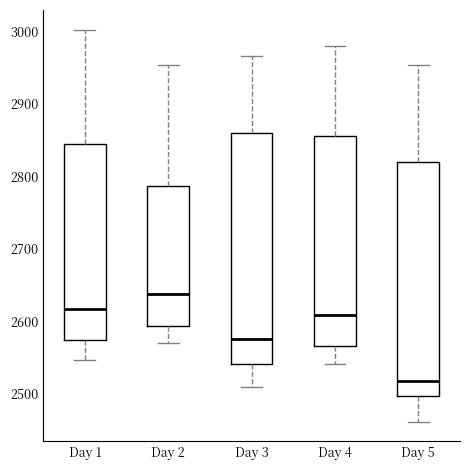

Reading left to right, transcribe this box plot: for each box, give where its median line is, the range the box spans, and where its two whiskers end, as read against the y-axis. The values are not printed on the chart, so give them approximately, as read against the axis.

Day 1: median 2620, box 2570 to 2850, whiskers 2550 to 3000
Day 2: median 2640, box 2590 to 2790, whiskers 2570 to 2950
Day 3: median 2580, box 2540 to 2860, whiskers 2510 to 2970
Day 4: median 2610, box 2570 to 2860, whiskers 2540 to 2980
Day 5: median 2520, box 2500 to 2820, whiskers 2460 to 2950